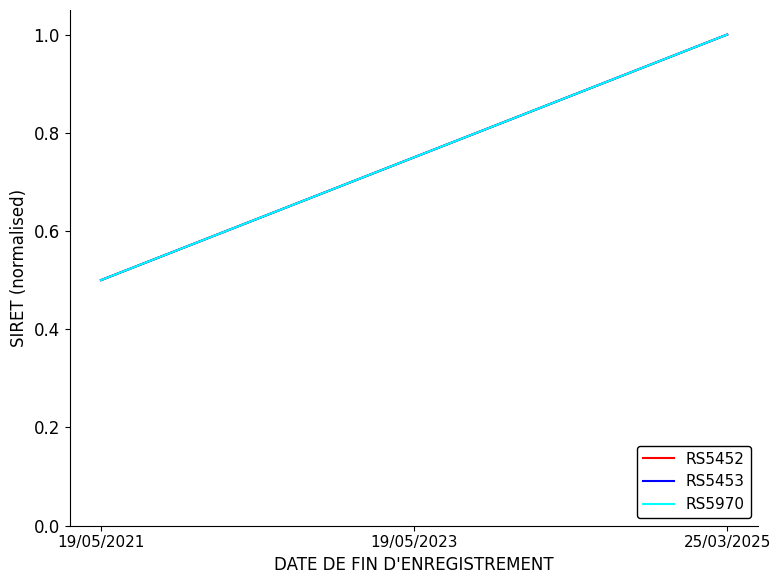

Is this an area chart (filled region under the line)?

No